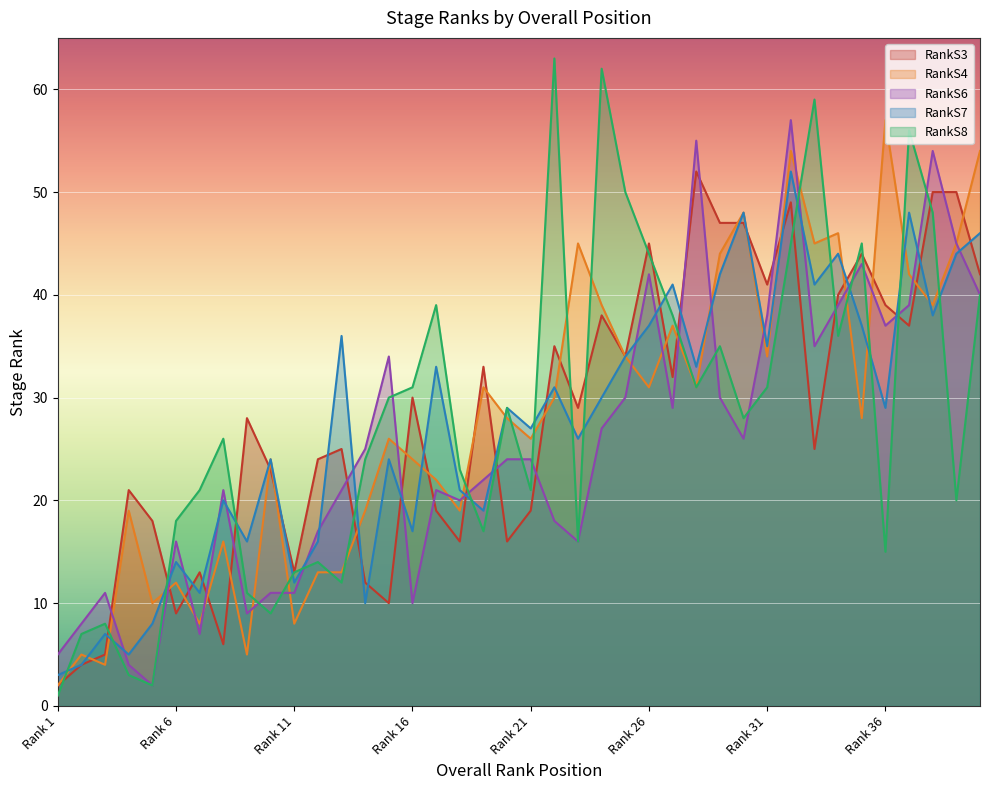

How many data points in RankS6 are above 24?

19